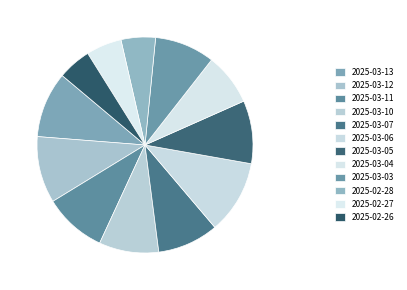

To the nearest percent, what is the difference between the largest and smallest slice percentages?

6%